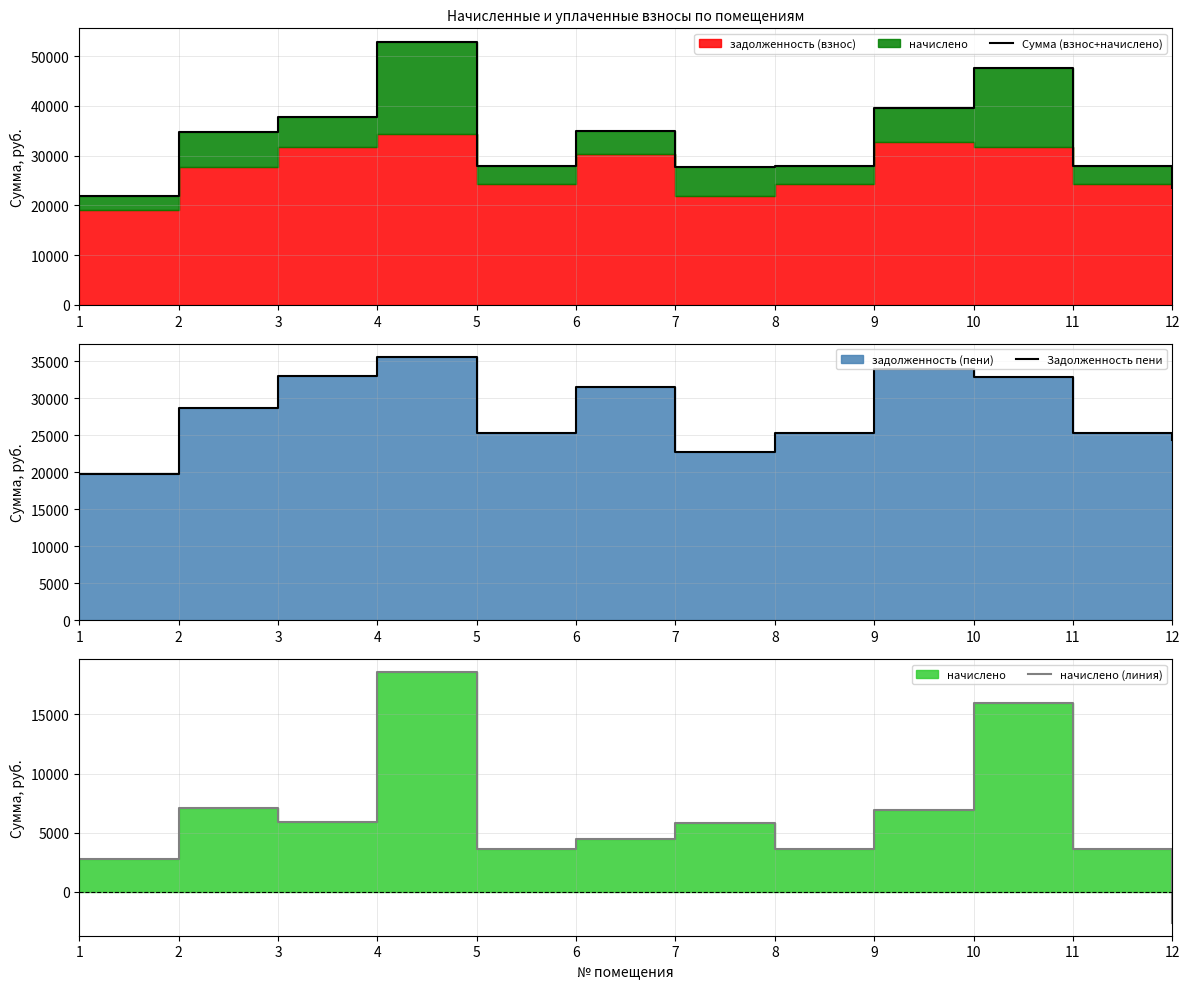

What is the difference between the maximum and minimum values in the Задолженность пени series?

15807.8